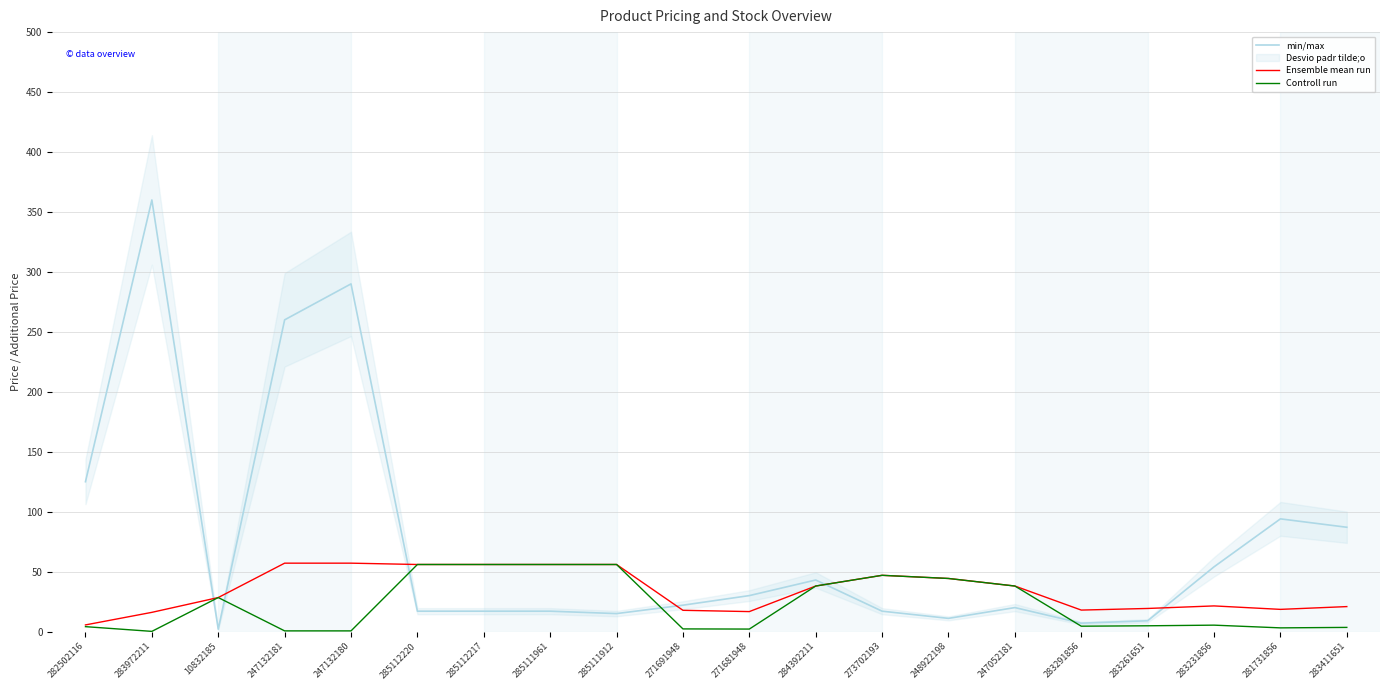

List the labels in order of Controll run value, smallest first.

283972211, 247132181, 247132180, 271681948, 271691948, 281731856, 283411651, 282502116, 283291856, 283261651, 283231856, 10832185, 284392211, 247052181, 248922198, 273702193, 285112220, 285112217, 285111961, 285111912